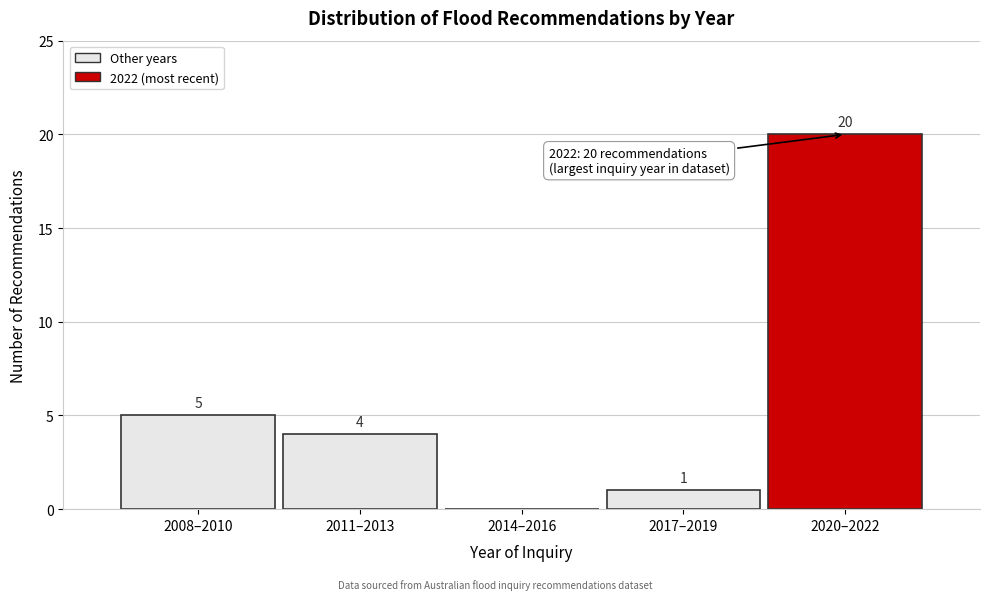

Reading left to right, what are all the values shown in this chart?

2008–2010=5	2011–2013=4	2014–2016=0	2017–2019=1	2020–2022=20